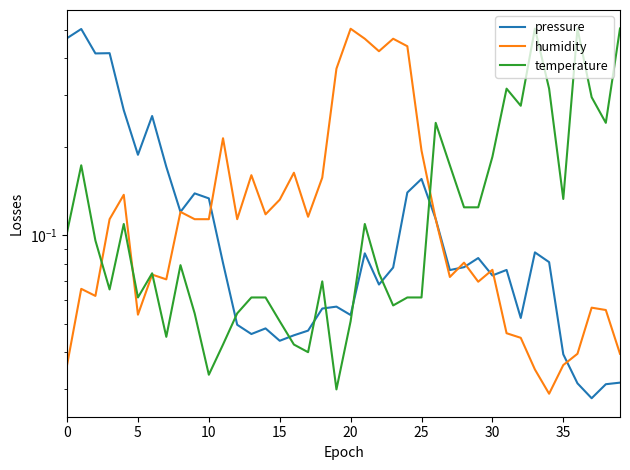

True or false: humidity and temperature intersect in this chart.

True